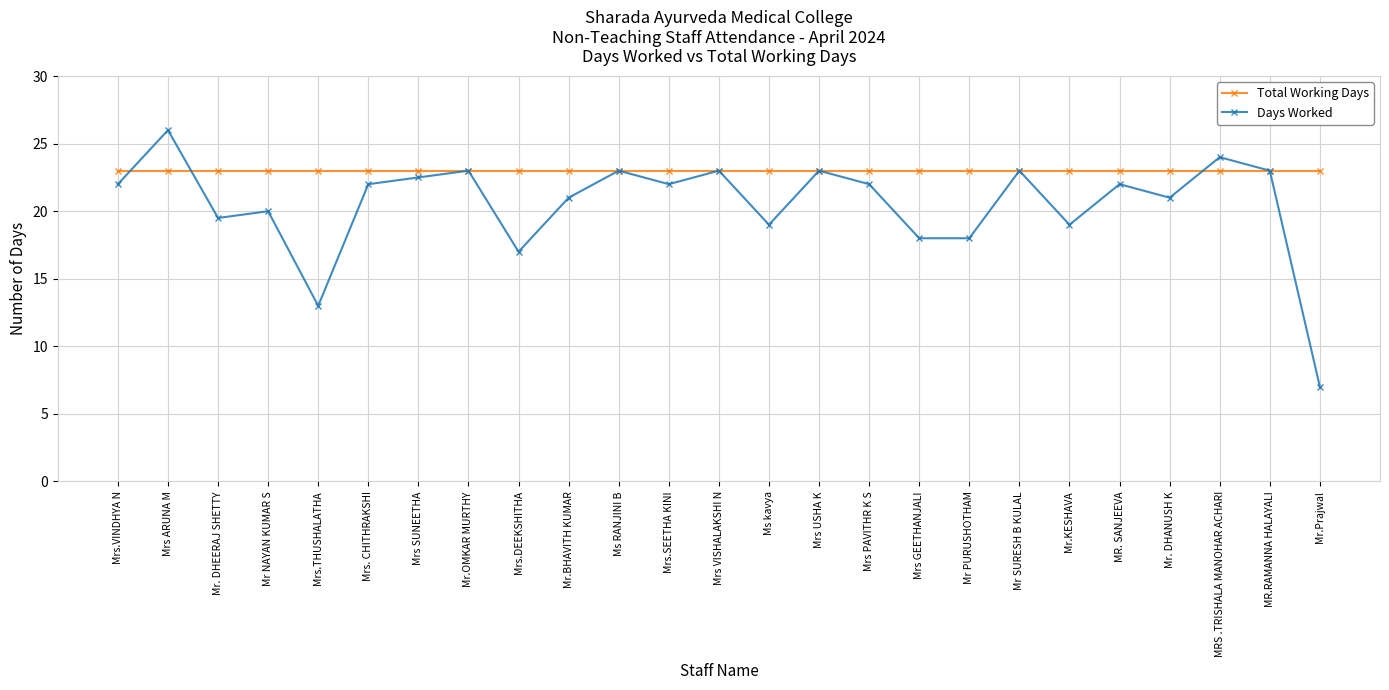

Is it true that Total Working Days equals 32.8 at Mrs VISHALAKSHI N?

False